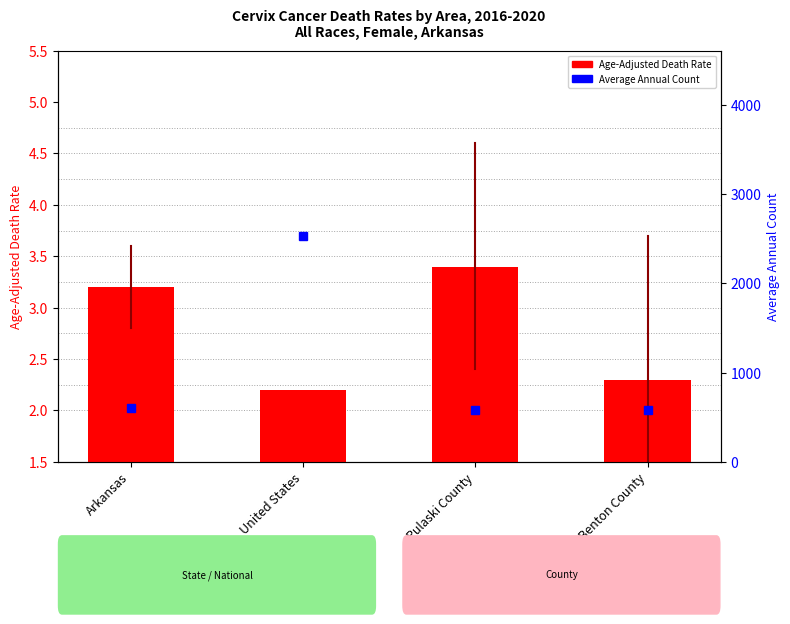

What is the value of the 3rd bar from the left?

3.4